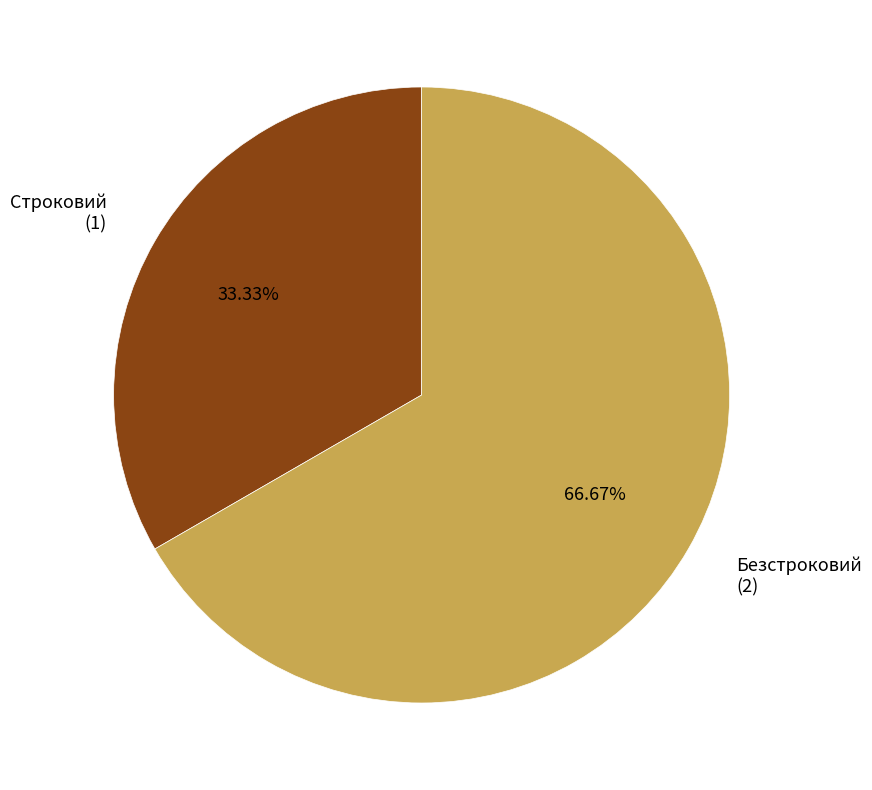

Is there any slice that represents more than half of the pie?

Yes